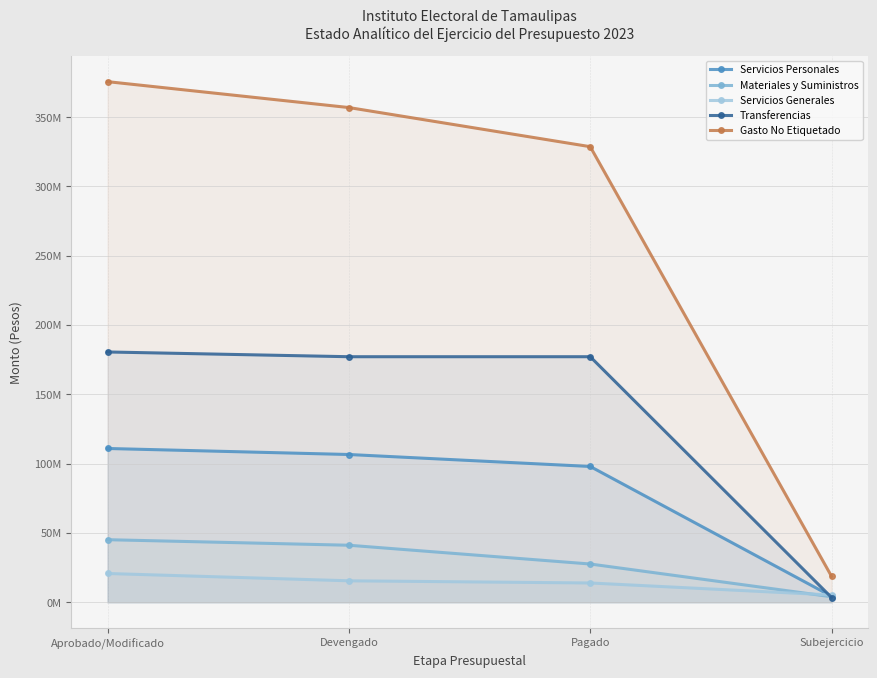

Reading left to right, extract all data points from this chart.

Servicios Personales: 110966200	106622953	97985841	4343246
Materiales y Suministros: 45157033	41159682	27618446	3997351
Servicios Generales: 20770035	15507988	13931768	5262047
Transferencias: 180599974	177174628	177174628	3425346
Gasto No Etiquetado: 375631205	356942324	328704665	18688881